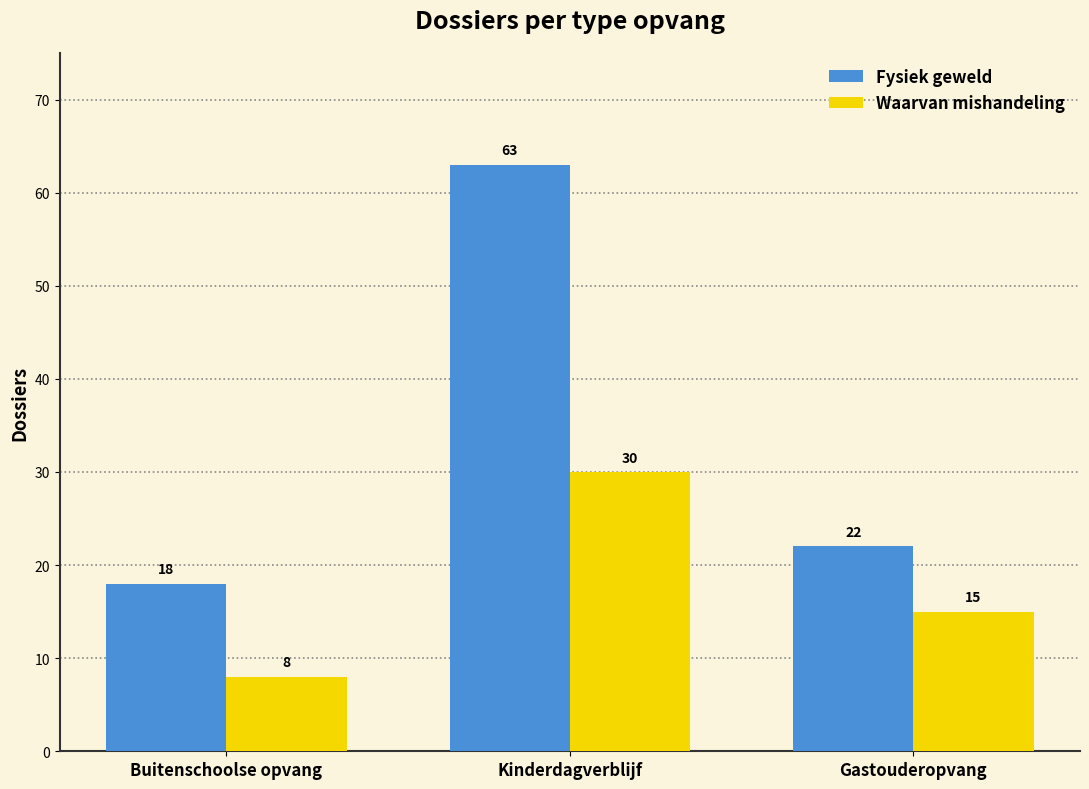

Reading left to right, transcribe all the data shown in this chart.

Fysiek geweld: 18	63	22
Waarvan mishandeling: 8	30	15